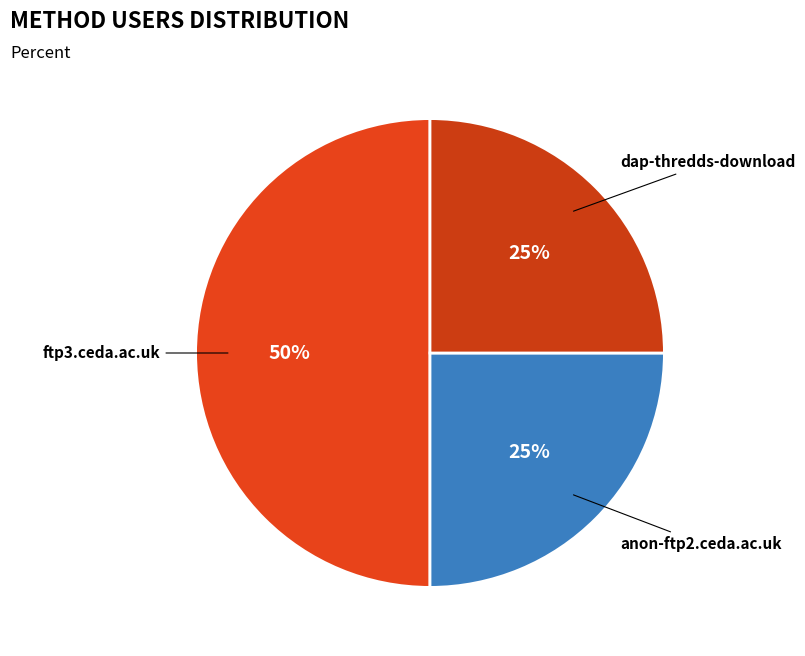

What percentage is the anon-ftp2.ceda.ac.uk slice, to the nearest percent?

25%